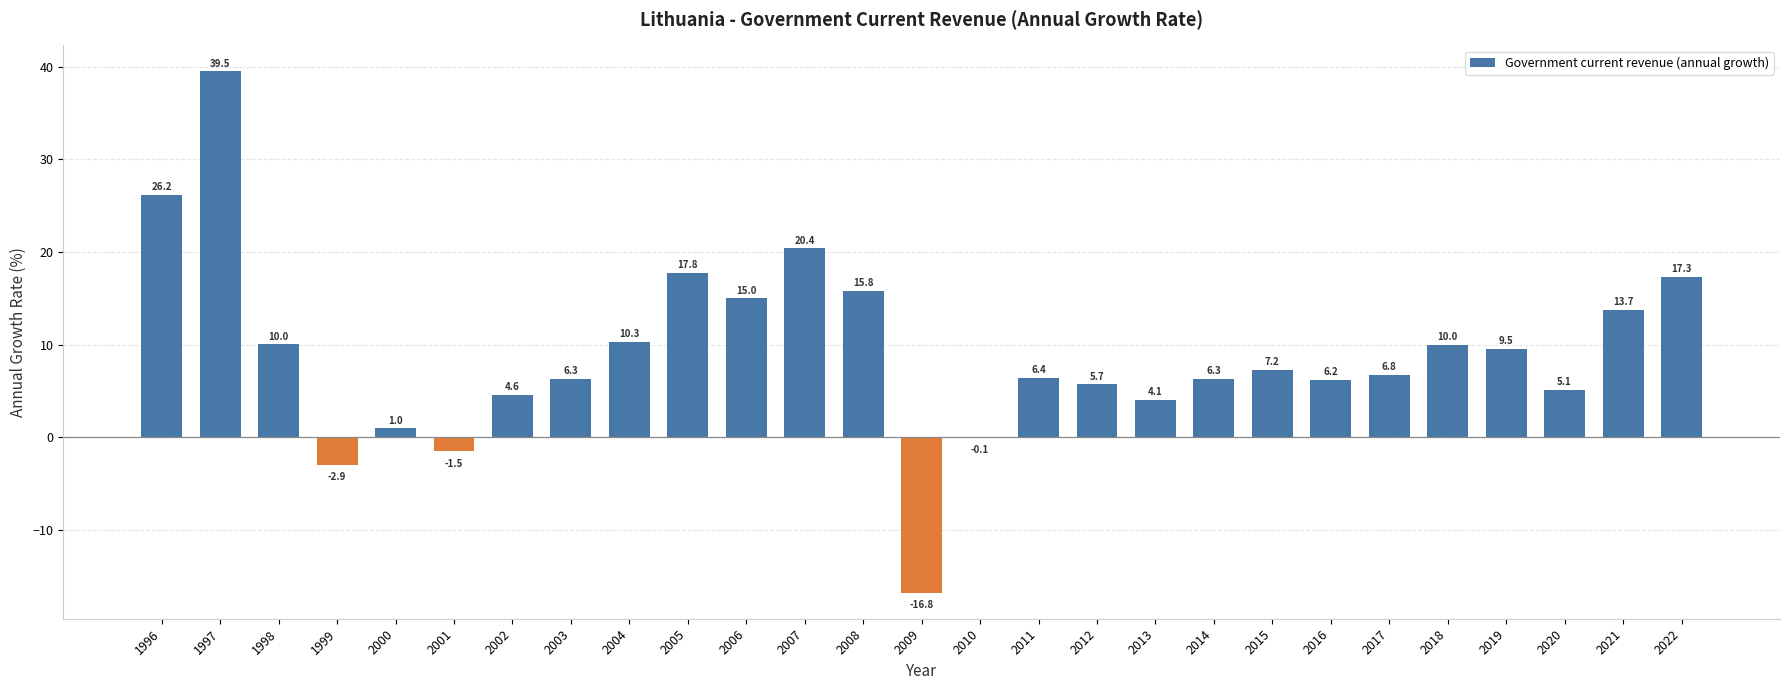

Does the chart contain stacked bars?

No